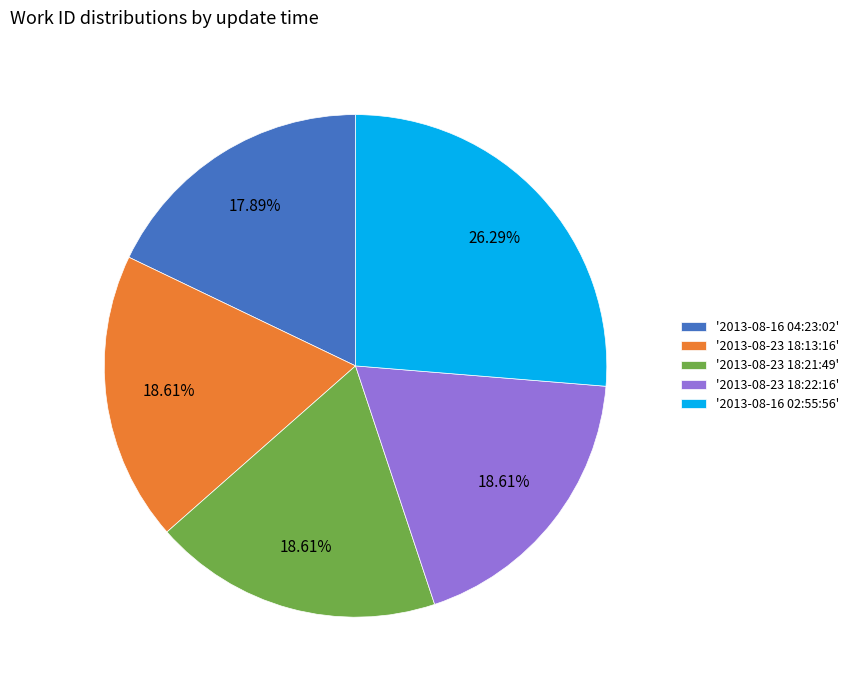

Combined, do '2013-08-23 18:21:49' and '2013-08-23 18:13:16' account for over 50%?

No